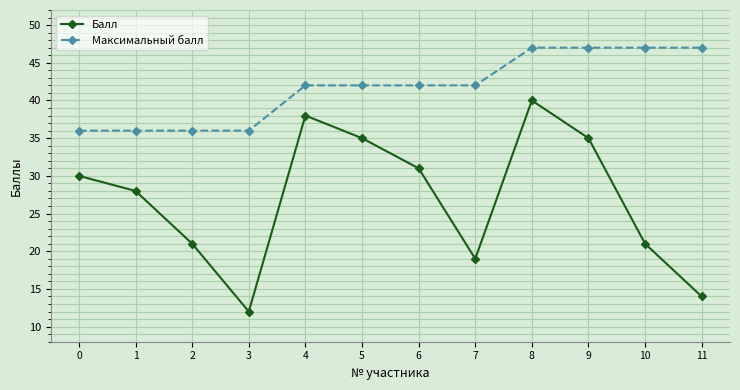

At which category is the sum across all series the highest?

8